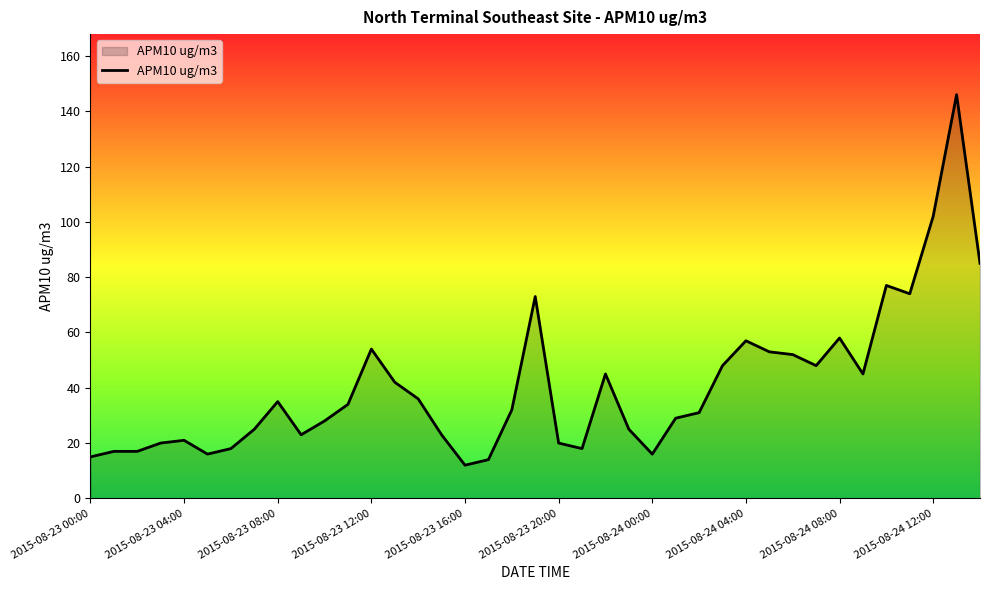

What is the difference between the maximum and minimum values?

134